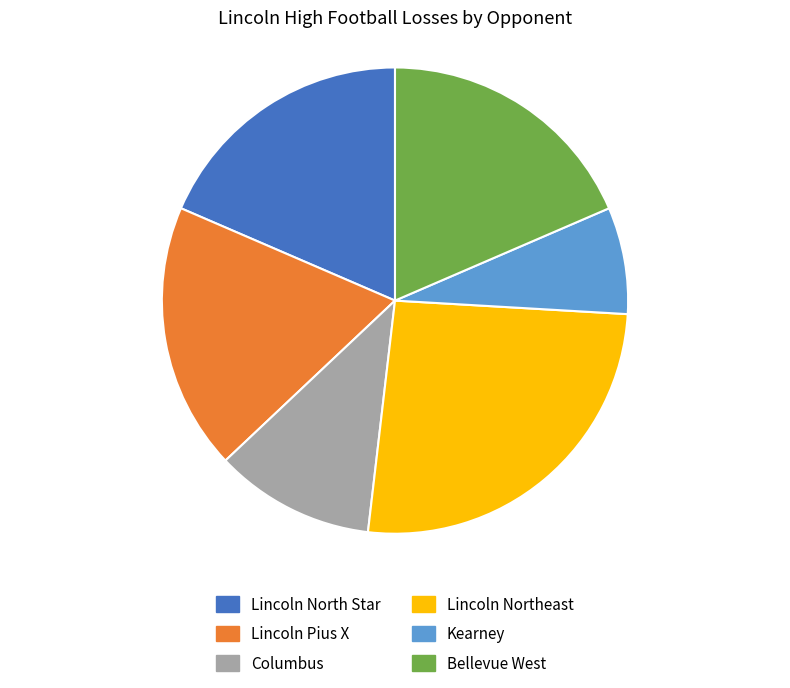

What is the ratio of the value at Kearney to the value at Bellevue West?

0.4